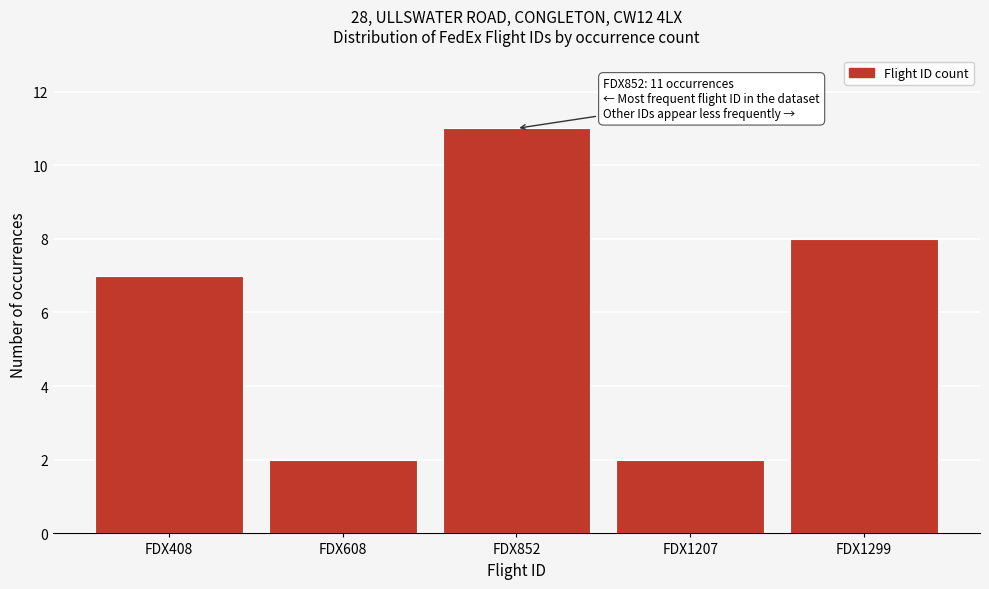

Reading left to right, transcribe all the data shown in this chart.

FDX408=7	FDX608=2	FDX852=11	FDX1207=2	FDX1299=8